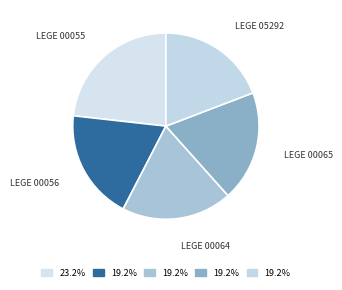

How many slices are in this pie chart?

5